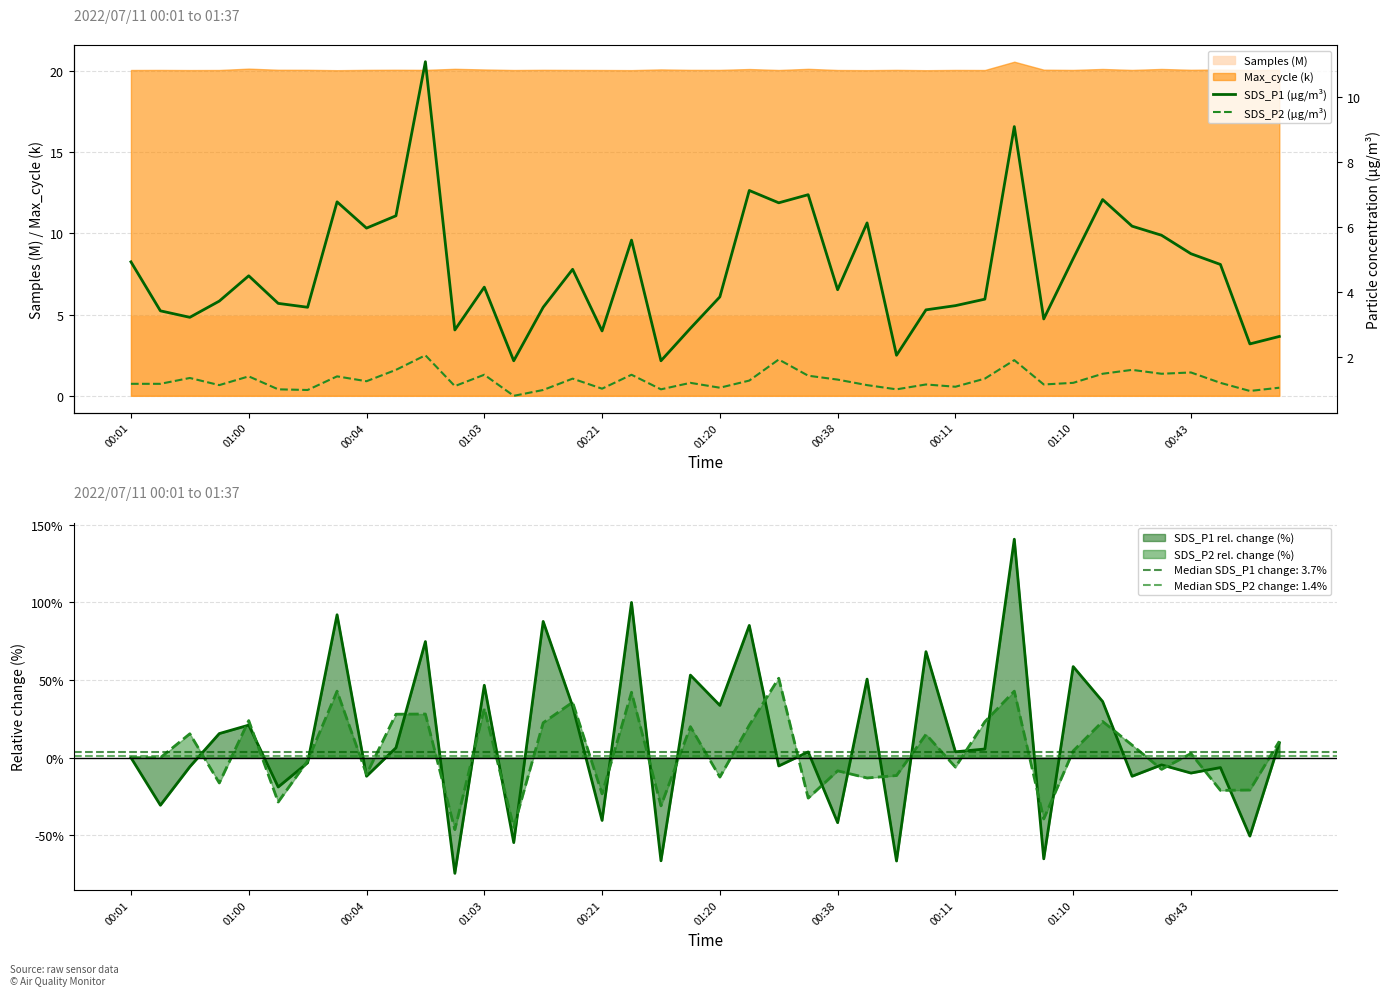

True or false: Max_cycle (k) and Samples (M) intersect in this chart.

False